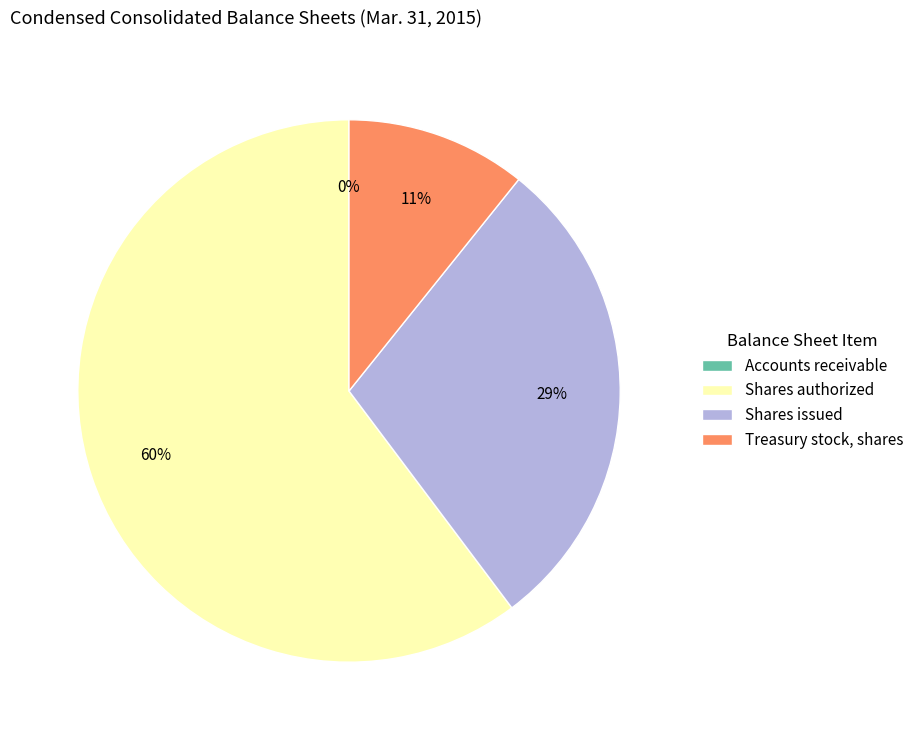

To the nearest percent, what percentage of the pie is Treasury stock, shares?

11%